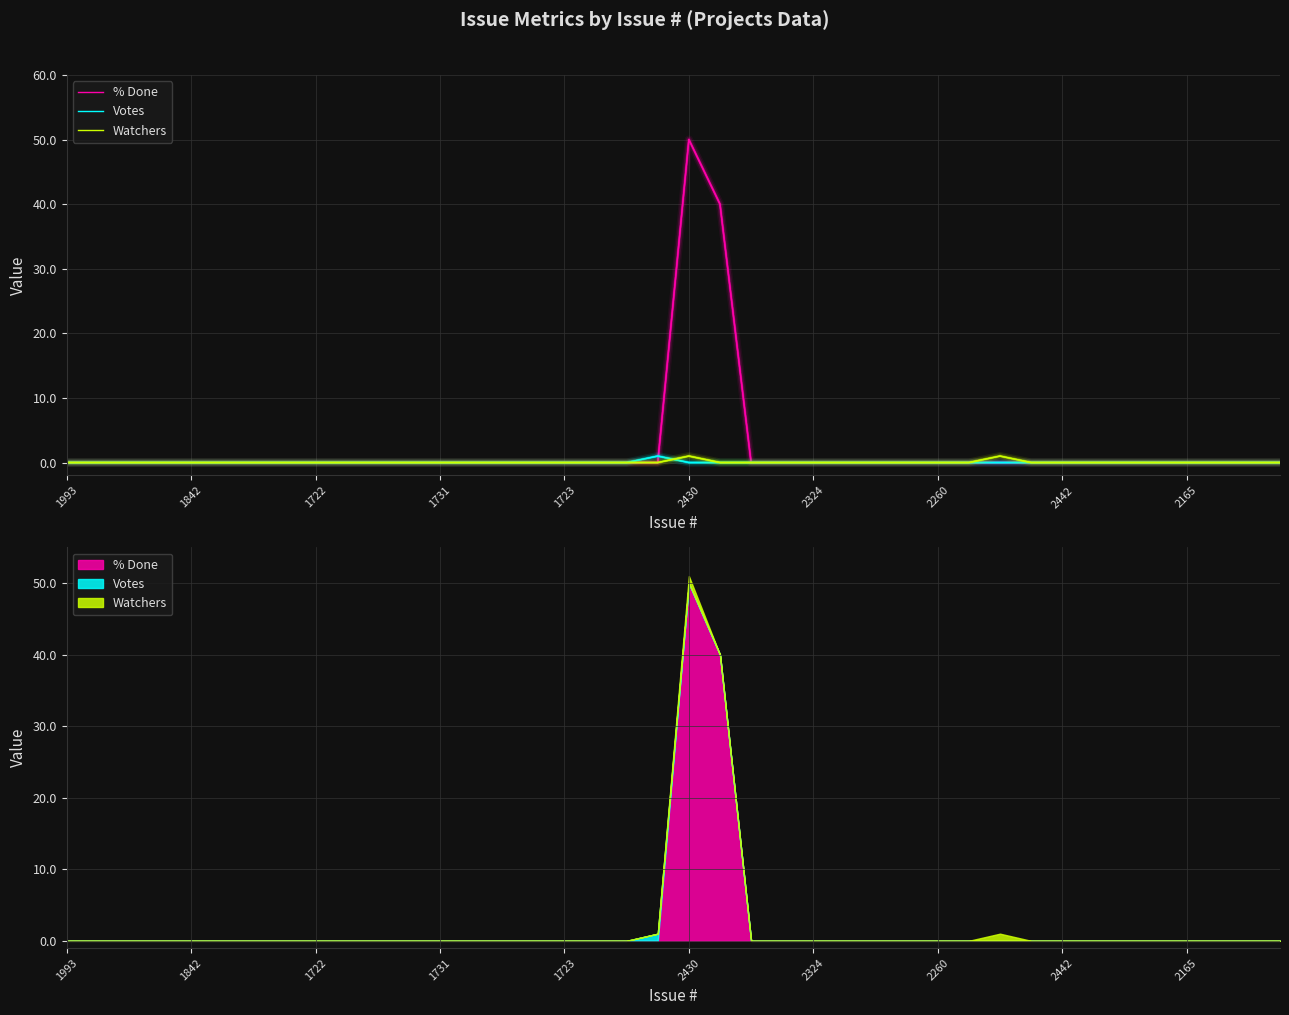

What is the average value of the % Done series?

2